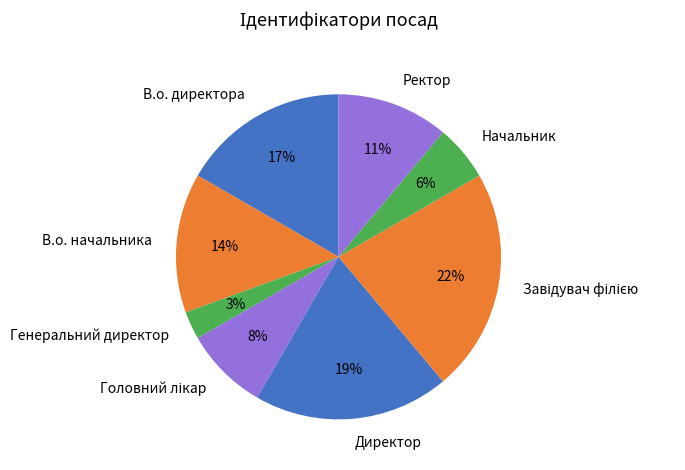

What is the smallest slice in the pie chart?

Генеральний директор